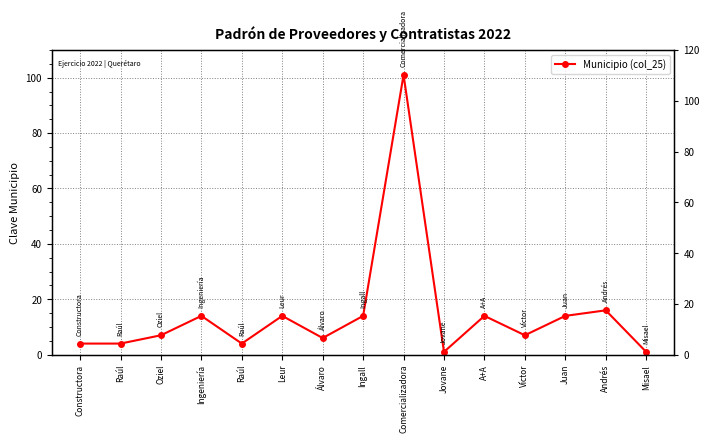

What is the average value?

15